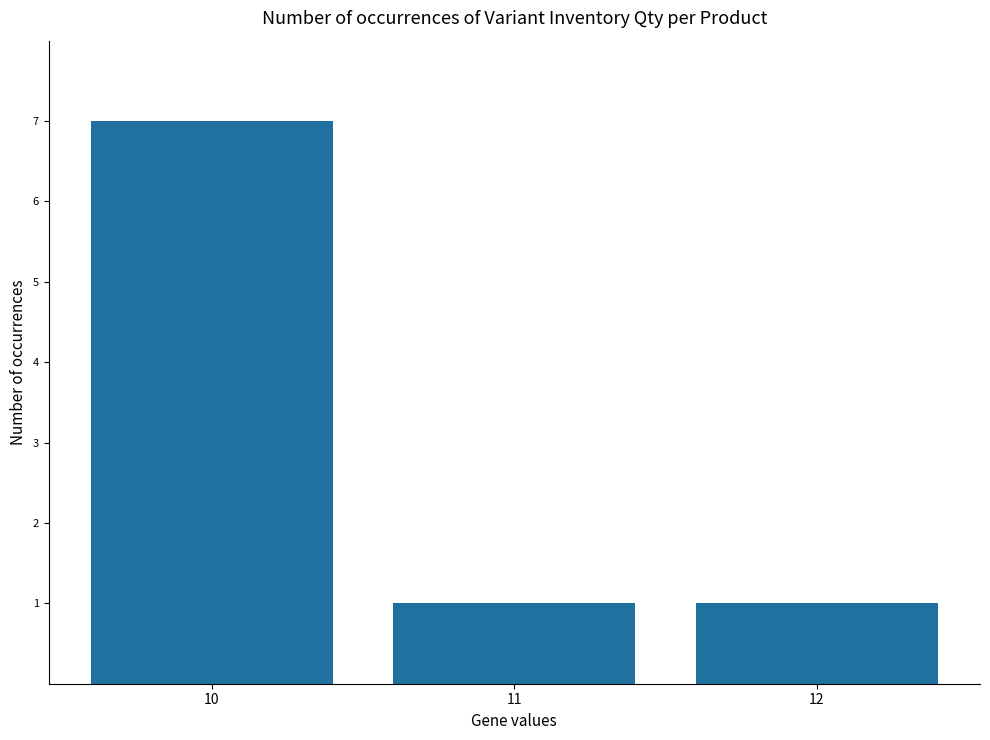

What is the sum of all values?

9